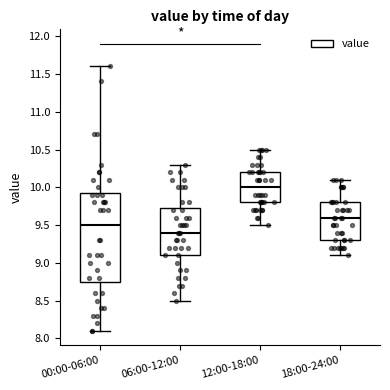

Reading left to right, read every box against the y-axis: the position of its median line, the range the box covers, and the ends of its whiskers. The values are not printed on the chart, so give them approximately, as read against the axis.

00:00-06:00: median 9.50, box 8.75 to 9.95, whiskers 8.10 to 11.60
06:00-12:00: median 9.40, box 9.10 to 9.75, whiskers 8.50 to 10.30
12:00-18:00: median 10.00, box 9.80 to 10.20, whiskers 9.50 to 10.50
18:00-24:00: median 9.60, box 9.30 to 9.80, whiskers 9.10 to 10.10